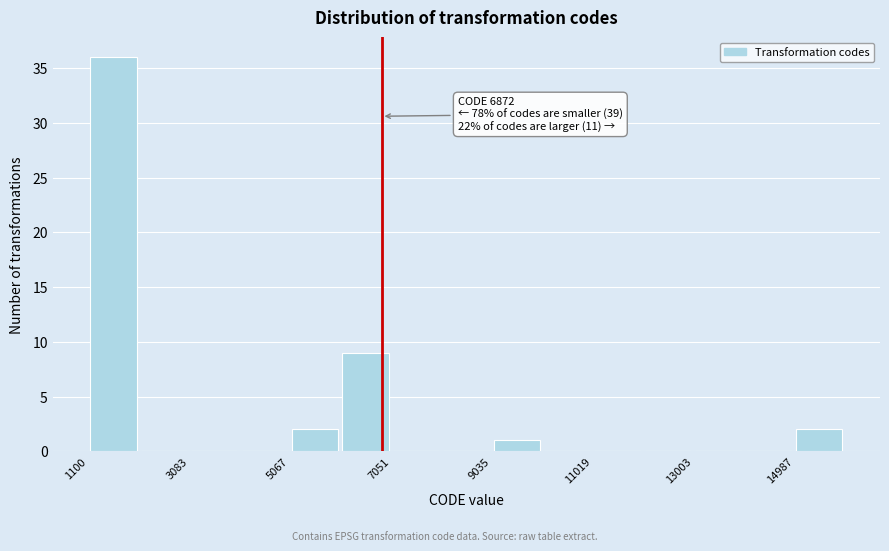

Which range on the x-axis has the tallest bar?

1200 to 2000